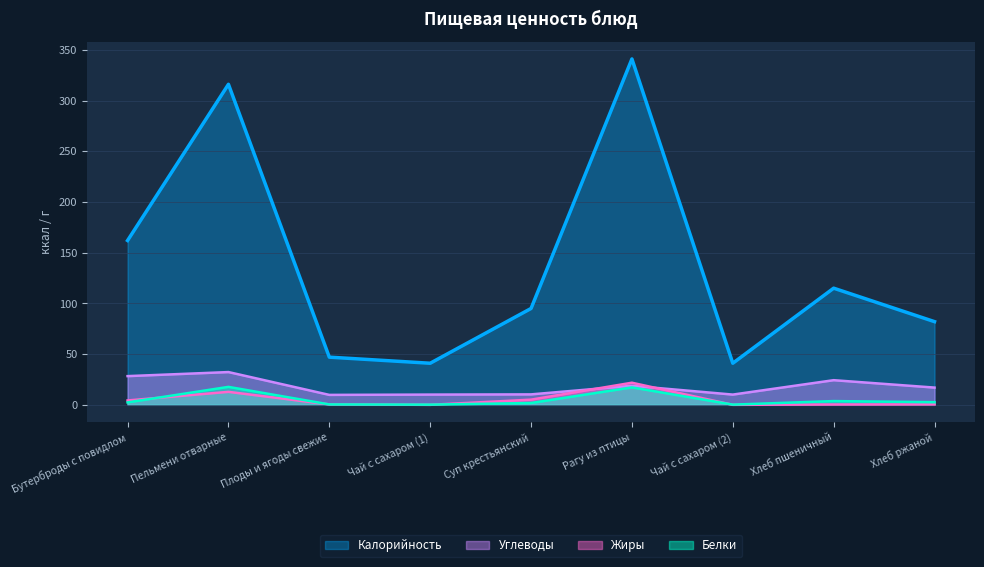

Reading left to right, what are all the values shown in this chart?

Калорийность: 162.0	316.0	47.0	41.0	95.0	341.0	41.0	115.0	82.0
Белки: 2.4	17.7	0.4	0.2	1.8	17.2	0.2	3.7	2.6
Жиры: 4.3	12.8	0.4	0.0	5.1	21.8	0.0	0.3	0.4
Углеводы: 28.3	32.3	9.8	10.1	10.3	18.8	10.1	24.3	17.0